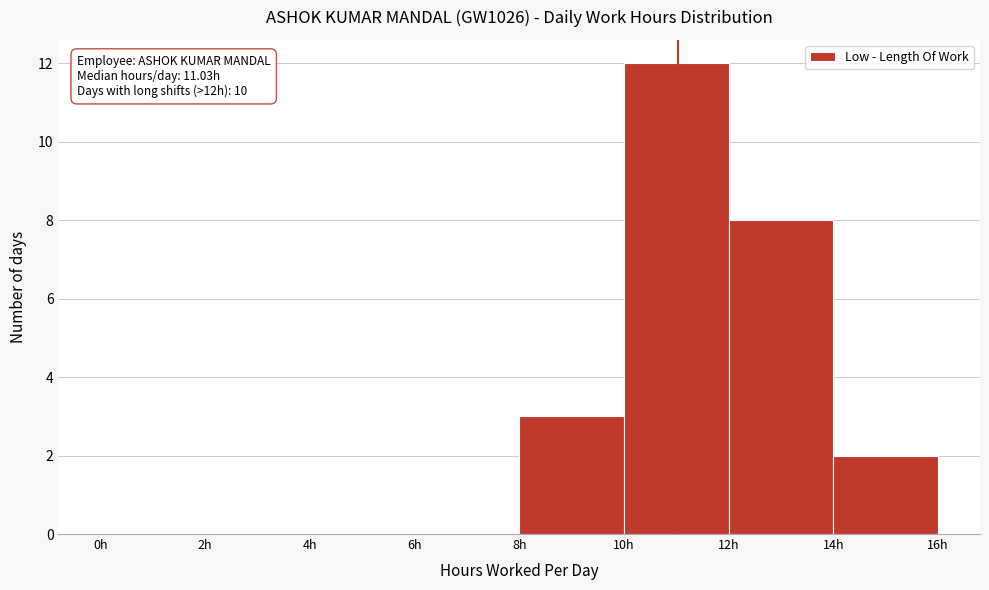

Over which range of the x-axis is the bar tallest?

10 to 12